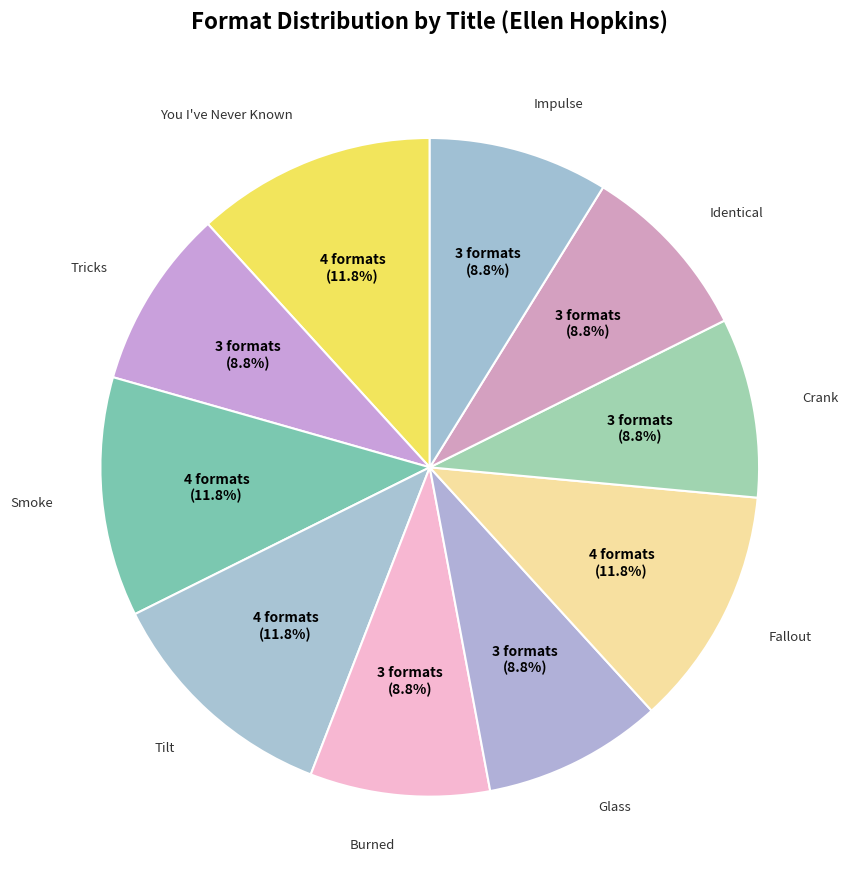

Approximately how many times larger is the value at Impulse compared to Glass?

1.0